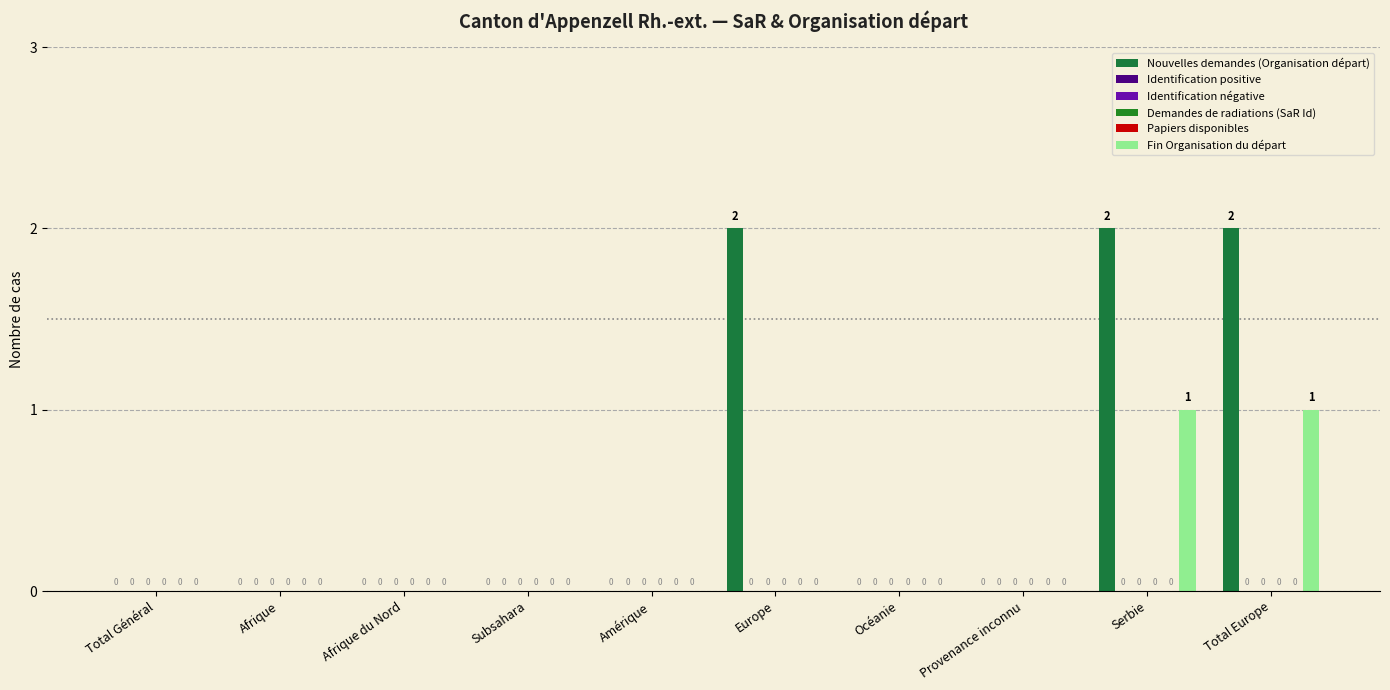

What is the difference between the Nouvelles demandes (Organisation départ) values at Total Europe and Subsahara?

2